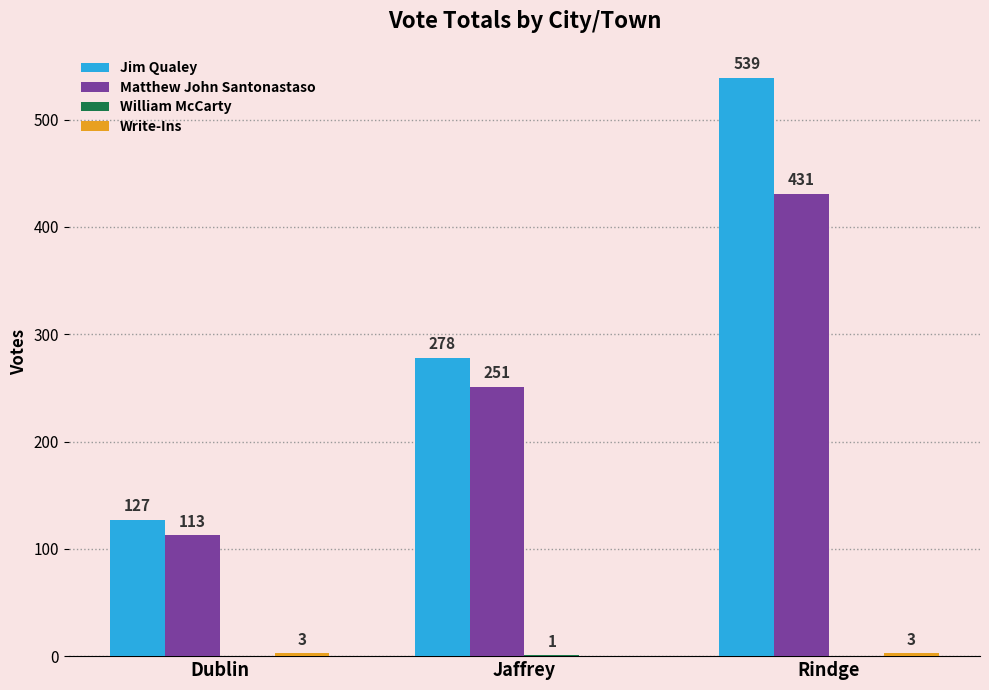

What is the sum of the Matthew John Santonastaso values at Jaffrey and Dublin?

364